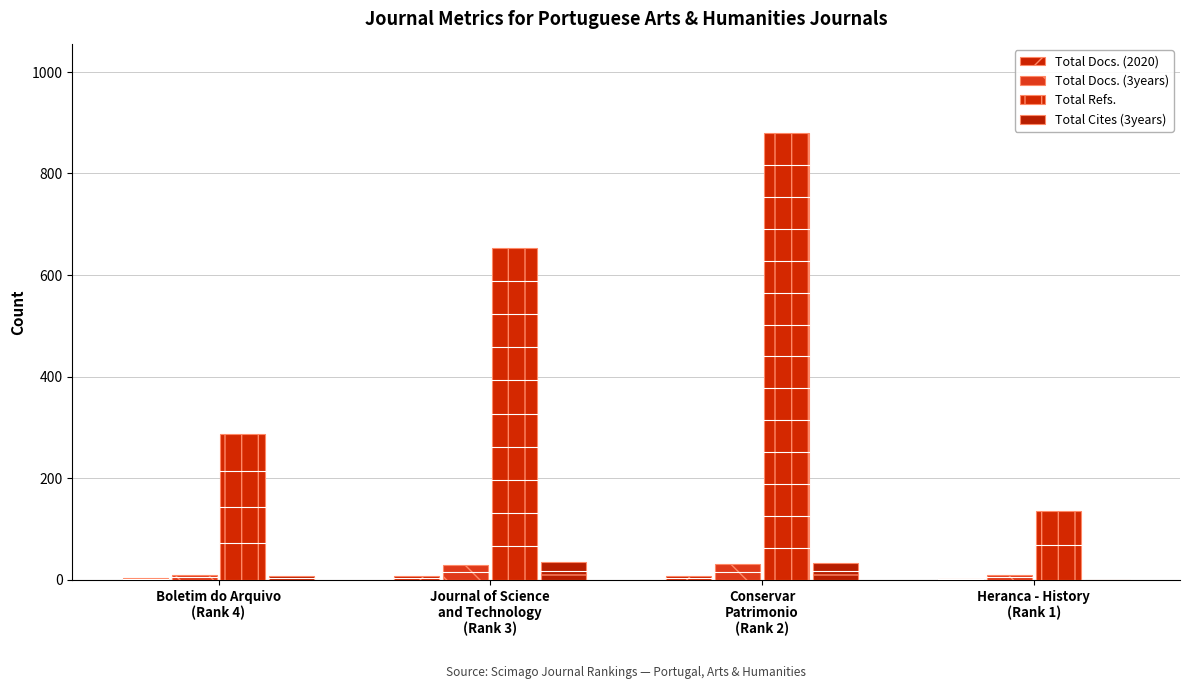

The Total Docs. (2020) series shows 2 at Heranca - History
(Rank 1). True or false?

True